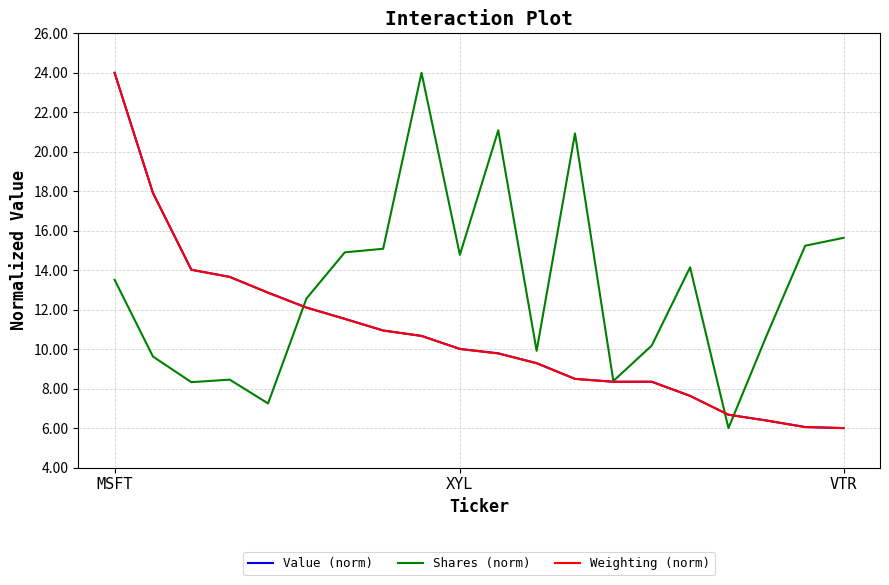

What are all the series names shown in the legend?

Value (norm), Shares (norm), Weighting (norm)